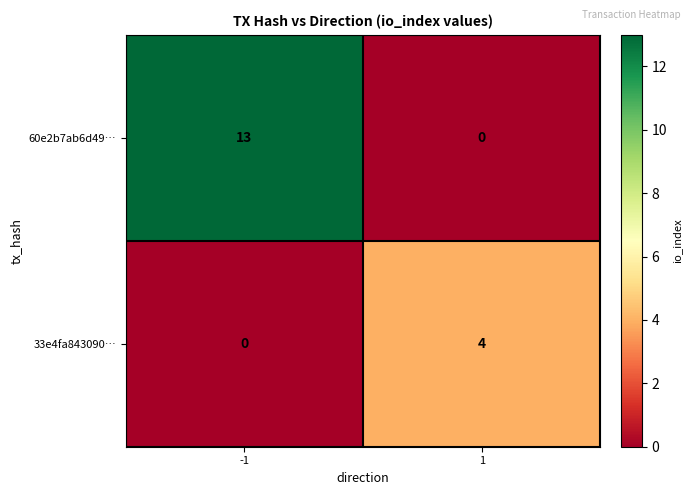

List the labels in order of 33e4fa843090… value, largest first.

1, -1